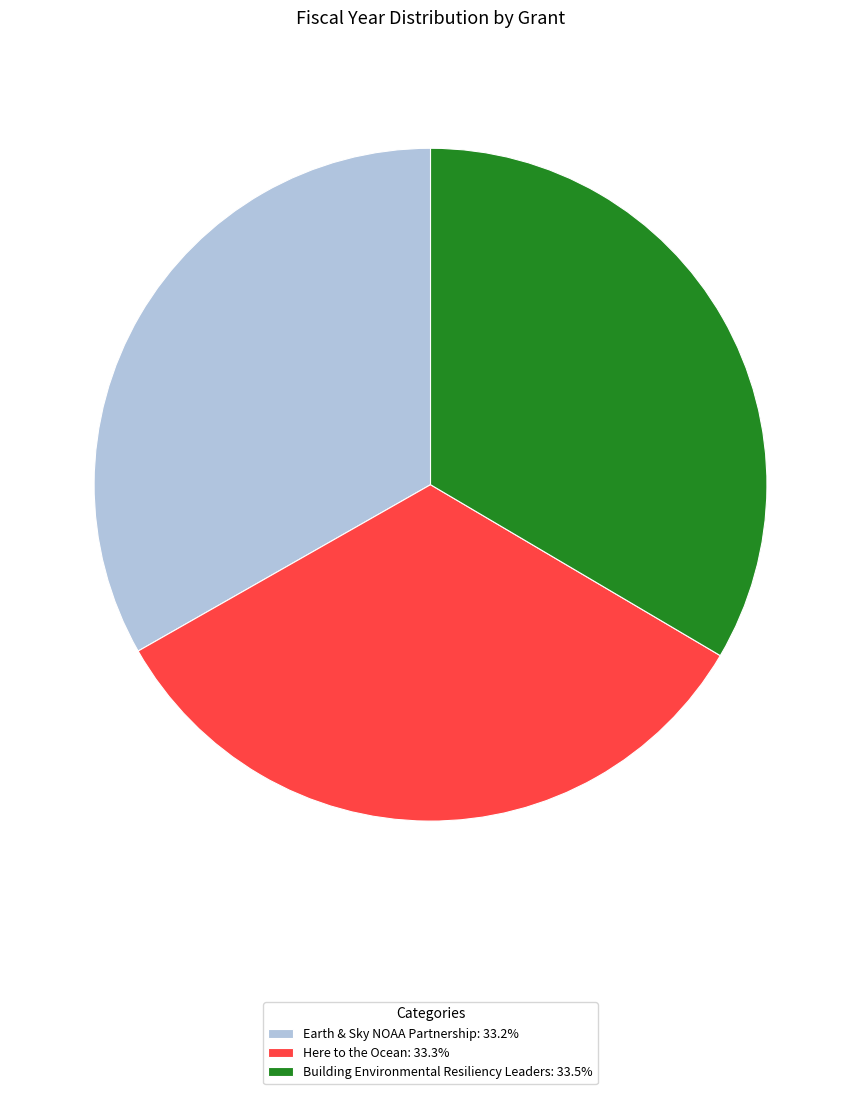

What is the ratio of the value at Here to the Ocean: 33.3% to the value at Earth & Sky NOAA Partnership: 33.2%?

1.0